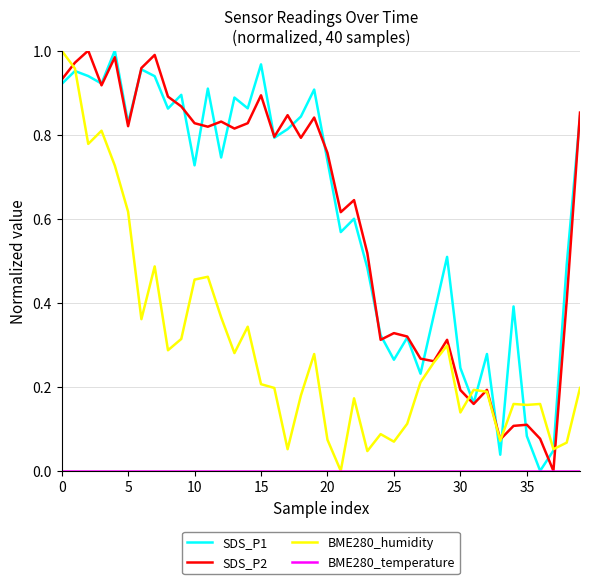

Does the chart display data point markers on the line(s)?

No